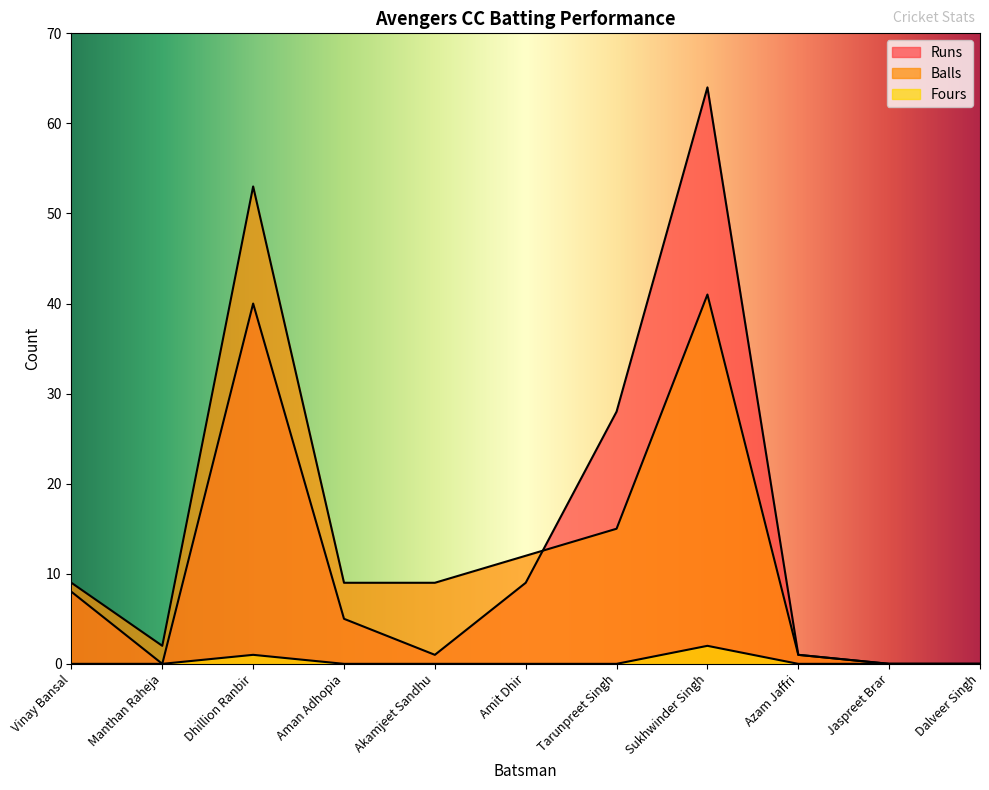

How many lines are shown in the chart?

3